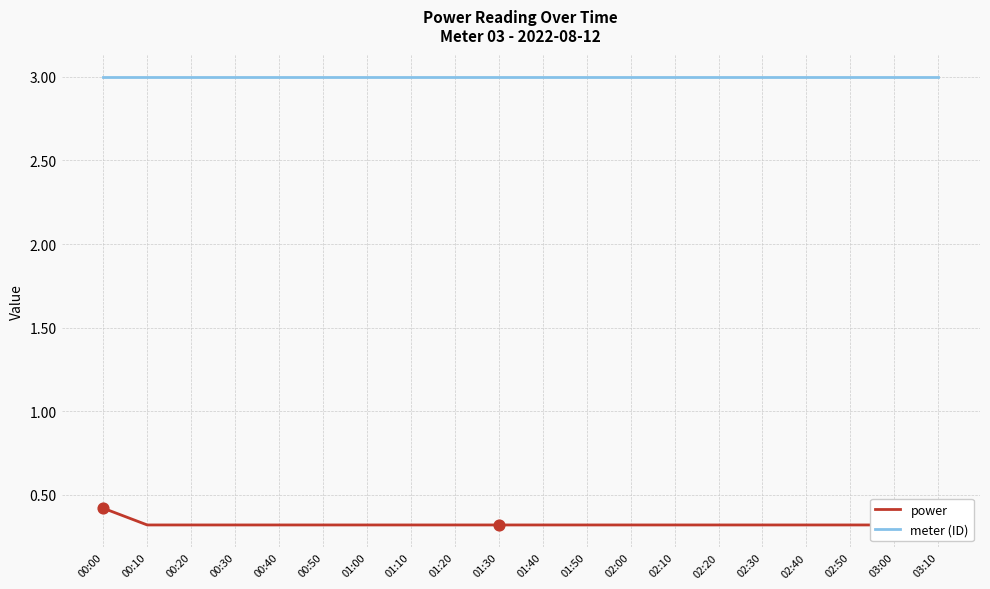

Which series contains the lowest Y value?

power